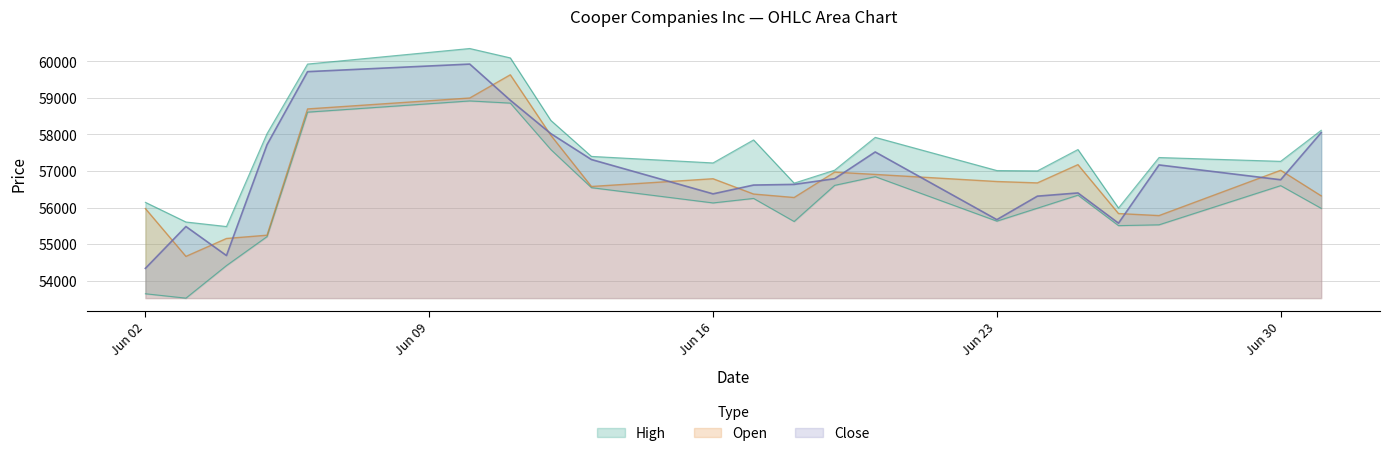

How many series are shown in this chart?

4